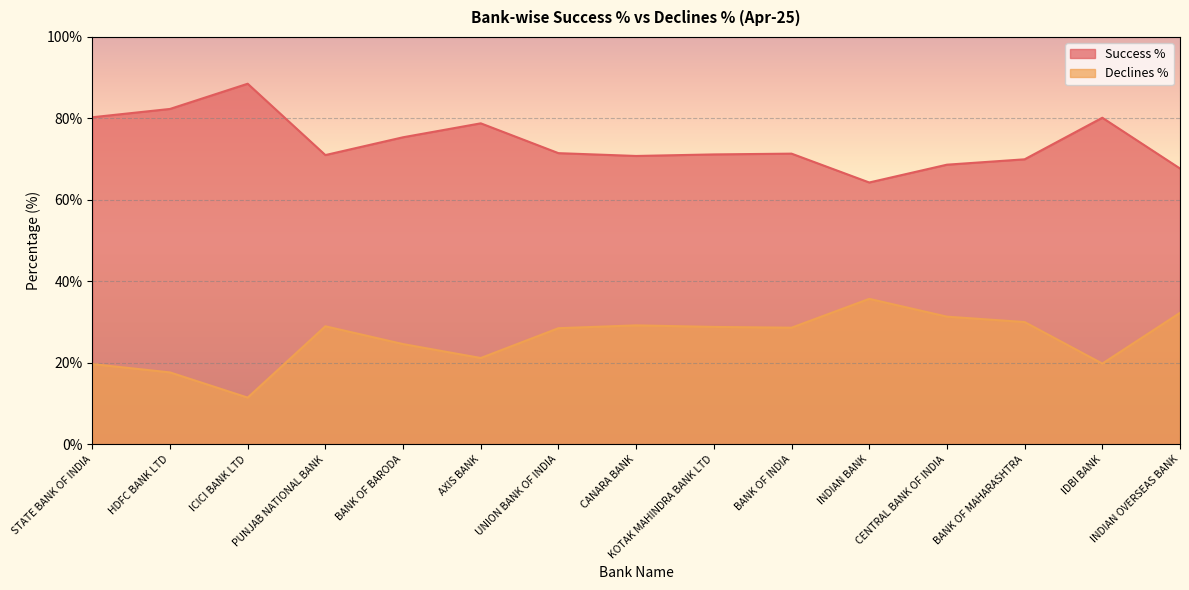

At which category does Declines % reach its first local peak?

PUNJAB NATIONAL BANK